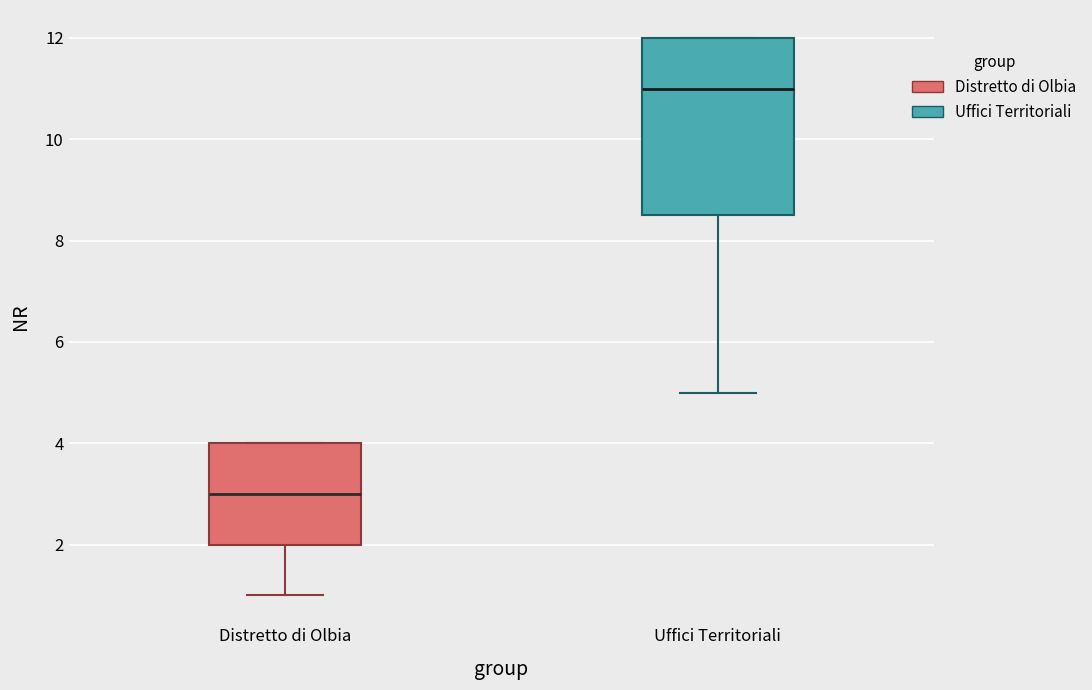

Reading left to right, read every box against the y-axis: the position of its median line, the range the box covers, and the ends of its whiskers. The values are not printed on the chart, so give them approximately, as read against the axis.

Distretto di Olbia: median 3.0, box 2.0 to 4.0, whiskers 1.0 to 4.0
Uffici Territoriali: median 11.0, box 8.6 to 12.0, whiskers 5.0 to 12.0